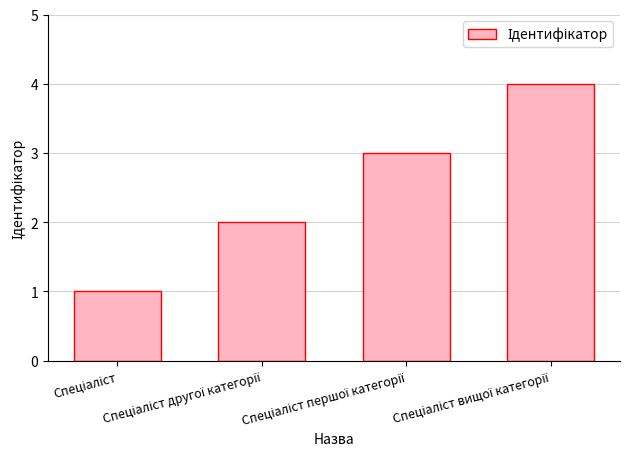

What is the sum of all values?

10